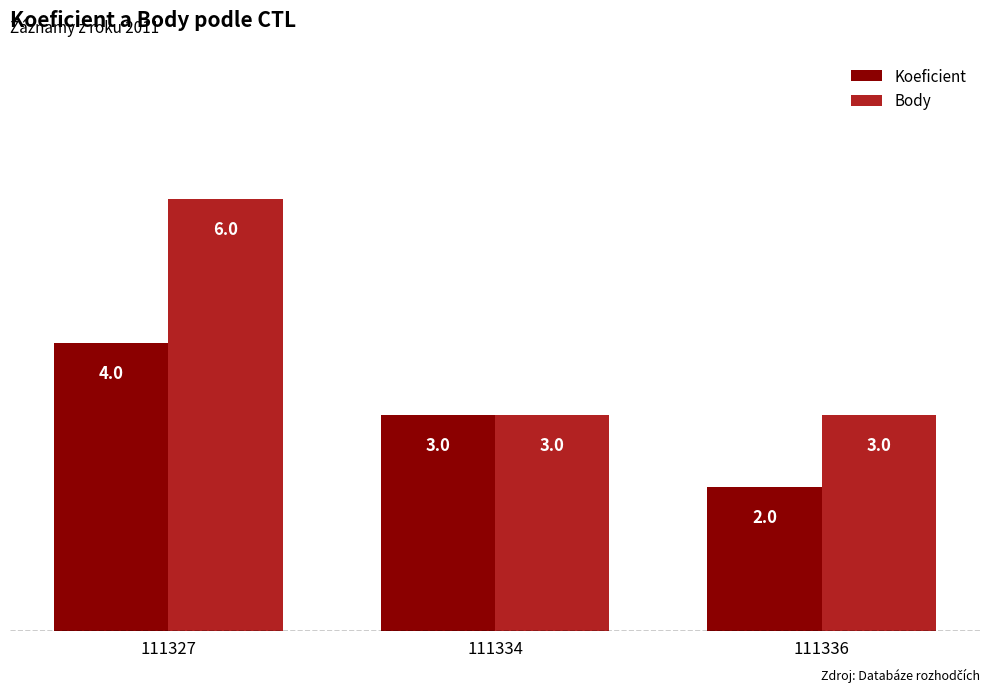

At 111327, list the series in order from largest to smallest.

Body, Koeficient